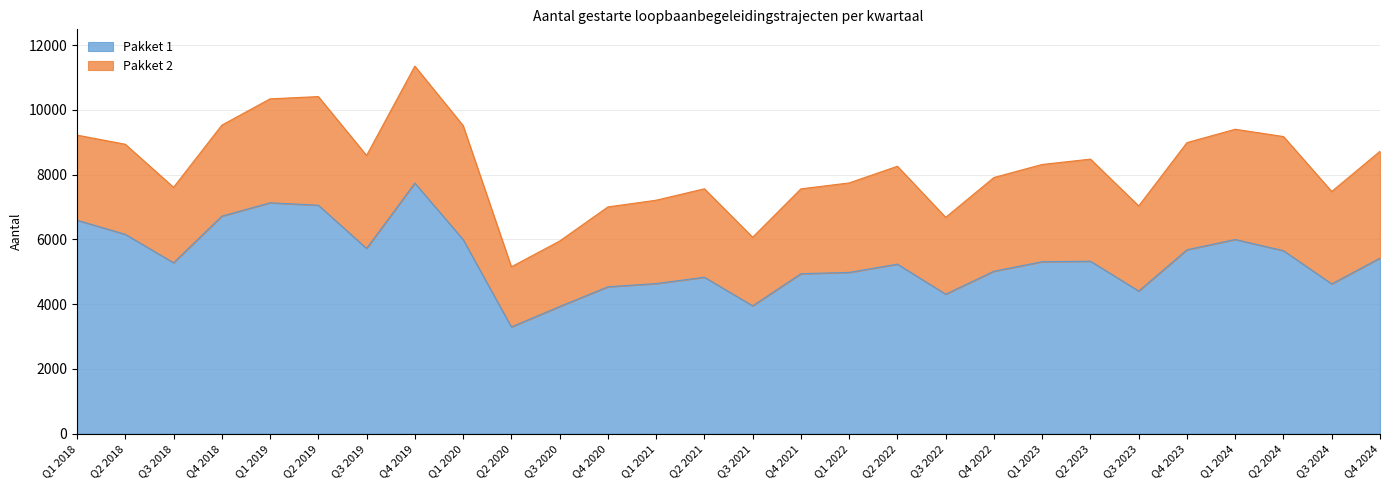

What position from the left is Q3 2019?

7